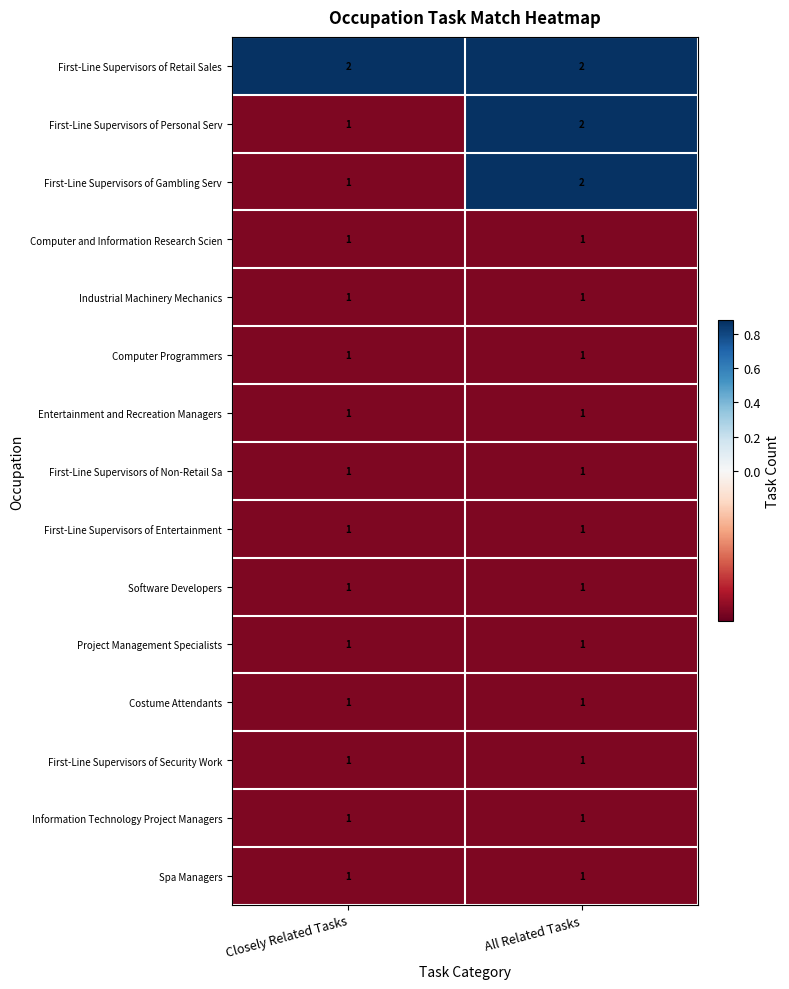

The First-Line Supervisors of Entertainment series shows 1 at All Related Tasks. True or false?

True